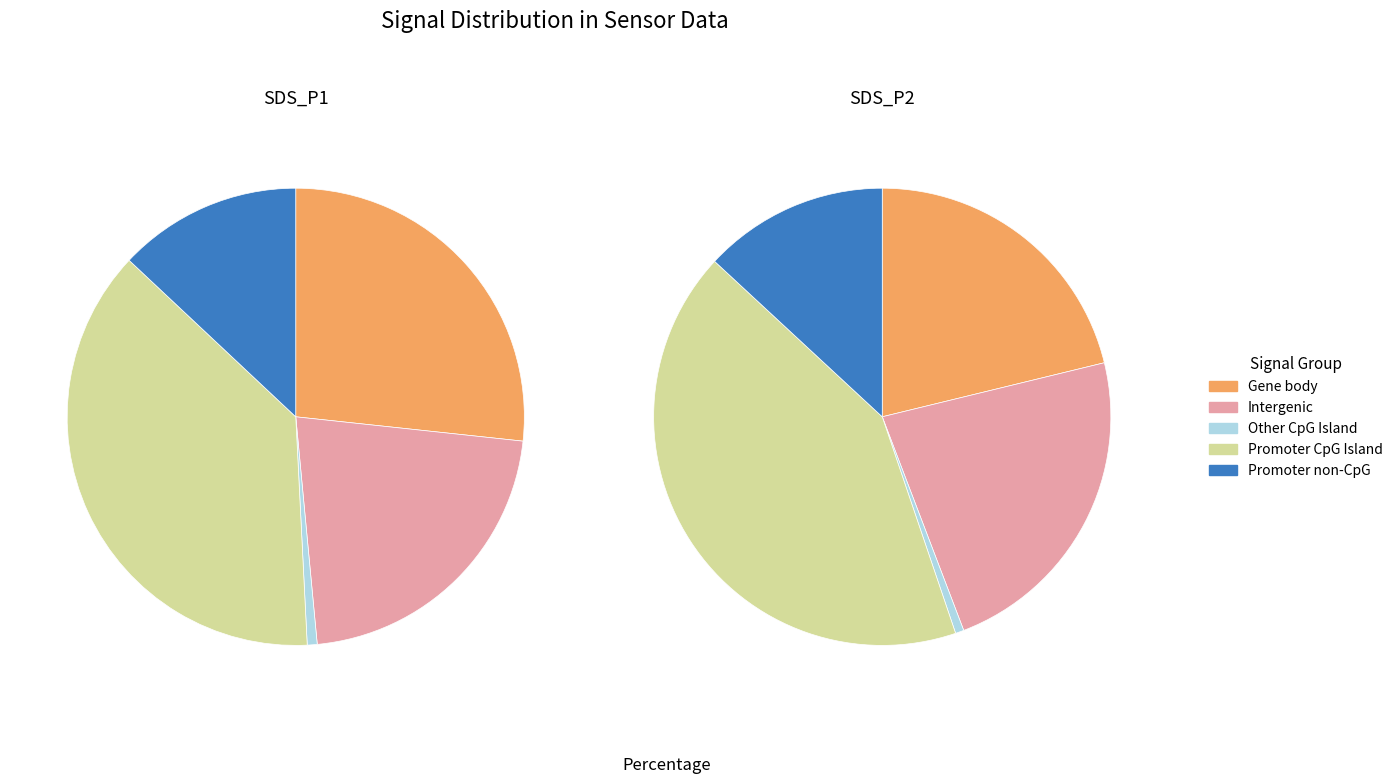

Does any single category account for the majority?

No